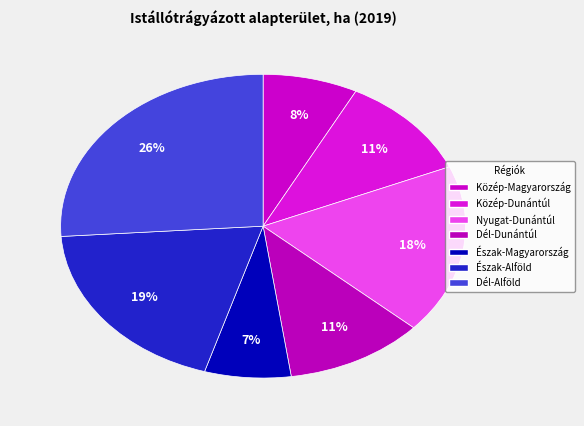

What is the largest slice in the pie chart?

Dél-Alföld